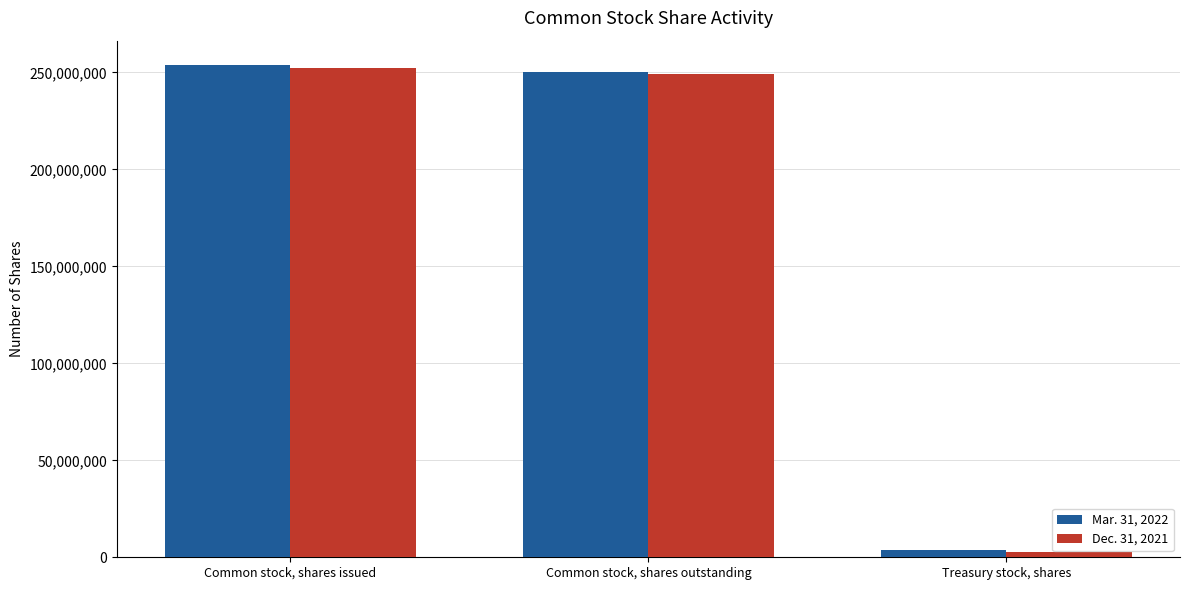

What is the total value across all series at Treasury stock, shares?

6363749